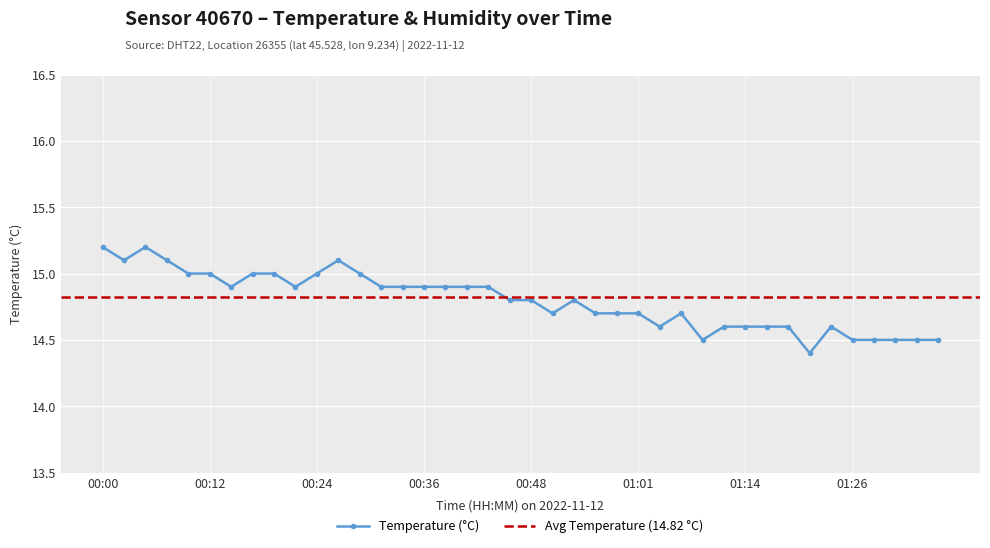

The chart shows a value of 14.6 at 01:23. True or false?

True